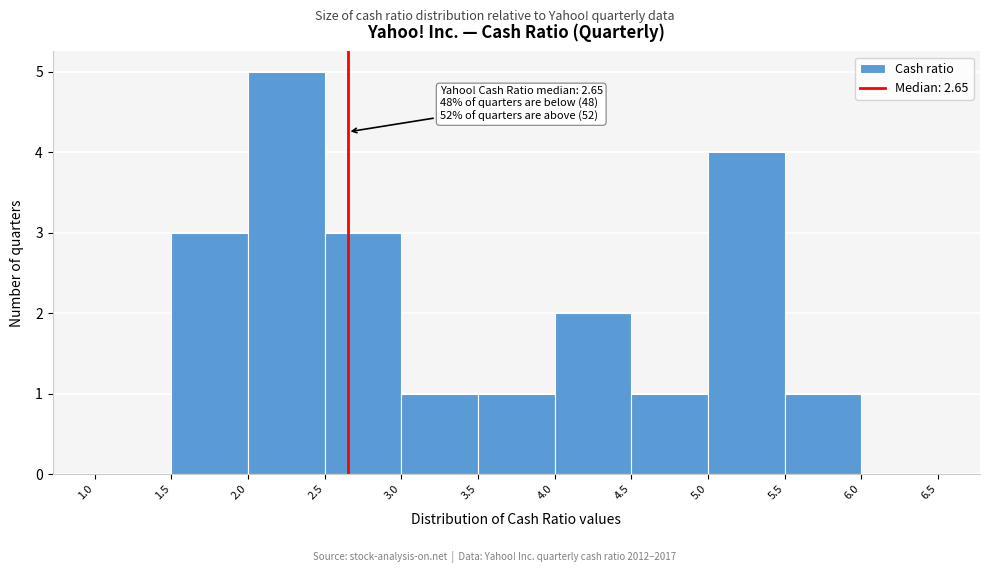

Which range on the x-axis has the tallest bar?

2.0 to 2.5